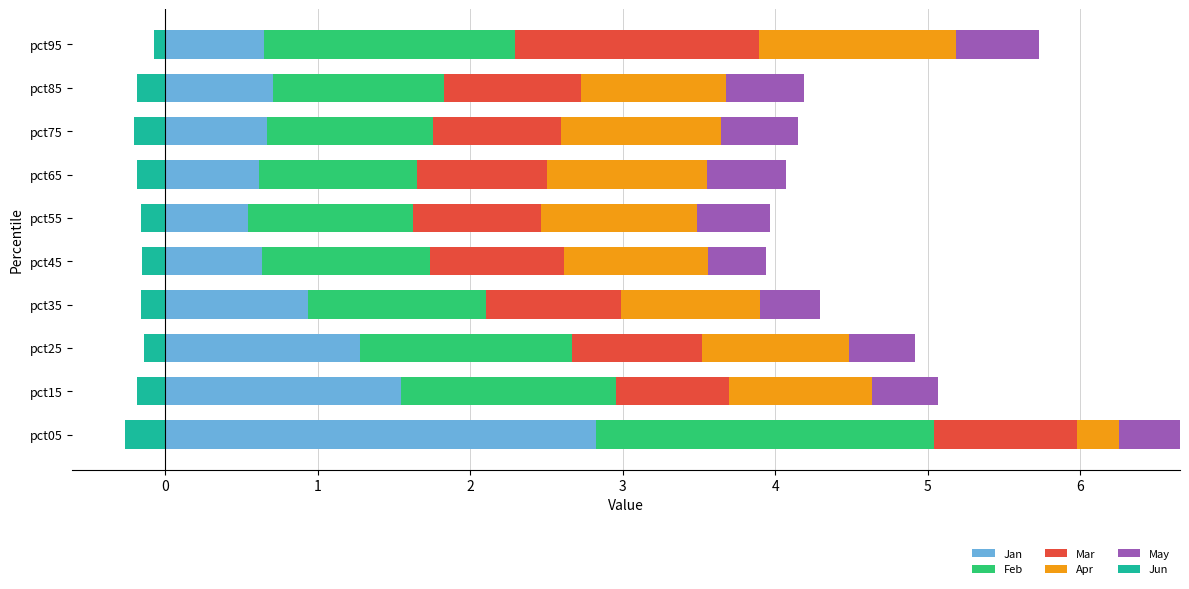

Which series has the widest spread of values?

Jan